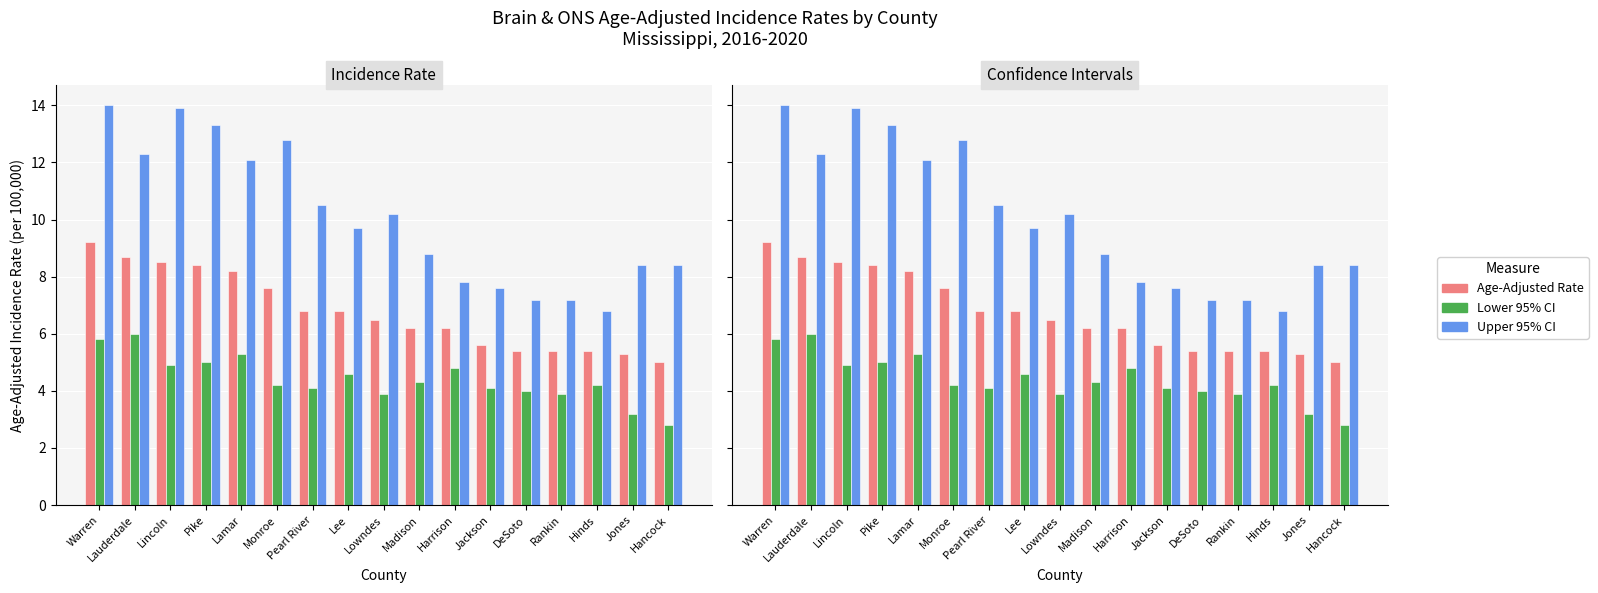

Reading left to right, what are all the values shown in this chart?

Age-Adjusted Rate: Warren=9.2	Lauderdale=8.7	Lincoln=8.5	Pike=8.4	Lamar=8.2	Monroe=7.6	Pearl River=6.8	Lee=6.8	Lowndes=6.5	Madison=6.2	Harrison=6.2	Jackson=5.6	DeSoto=5.4	Rankin=5.4	Hinds=5.4	Jones=5.3	Hancock=5.0
Lower 95% CI: Warren=5.8	Lauderdale=6.0	Lincoln=4.9	Pike=5.0	Lamar=5.3	Monroe=4.2	Pearl River=4.1	Lee=4.6	Lowndes=3.9	Madison=4.3	Harrison=4.8	Jackson=4.1	DeSoto=4.0	Rankin=3.9	Hinds=4.2	Jones=3.2	Hancock=2.8
Upper 95% CI: Warren=14.0	Lauderdale=12.3	Lincoln=13.9	Pike=13.3	Lamar=12.1	Monroe=12.8	Pearl River=10.5	Lee=9.7	Lowndes=10.2	Madison=8.8	Harrison=7.8	Jackson=7.6	DeSoto=7.2	Rankin=7.2	Hinds=6.8	Jones=8.4	Hancock=8.4